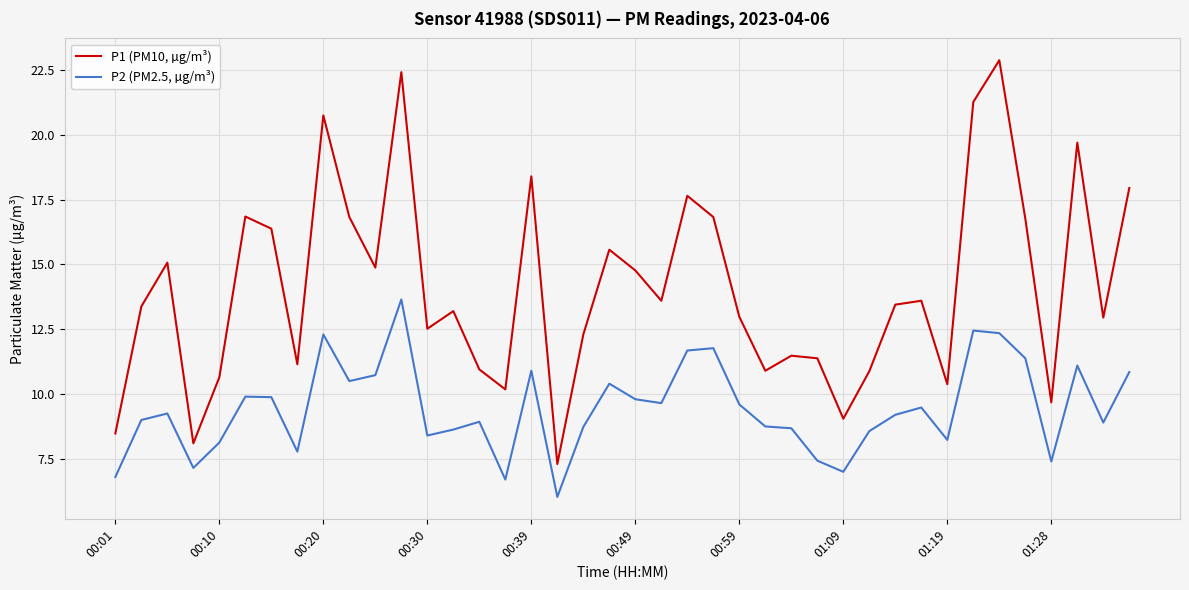

What is the lowest value of the P2 (PM2.5, µg/m³) series?

6.0